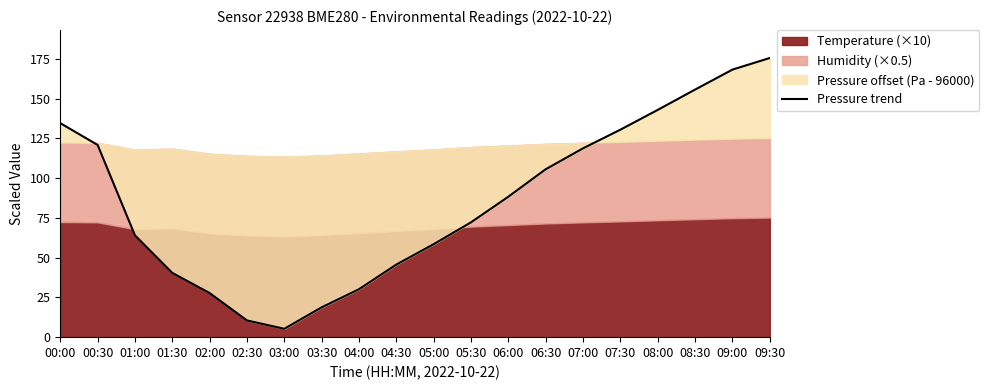

What is the label of the 18th point from the right?

01:00